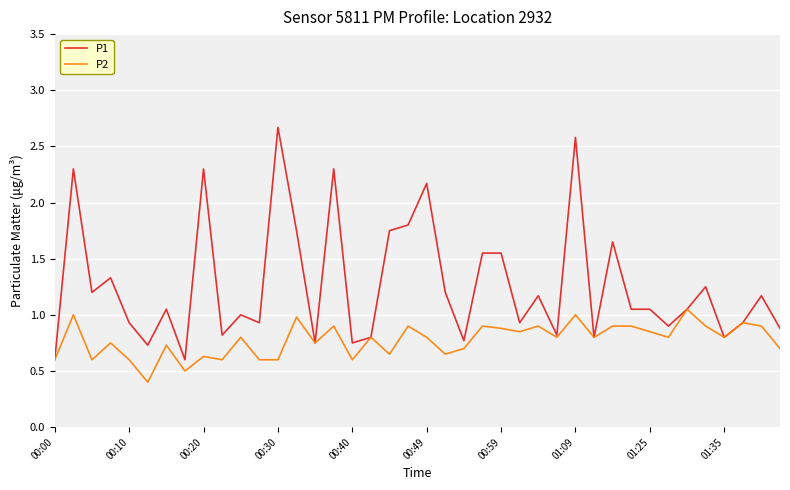

Count the number of categories in the chart.

40